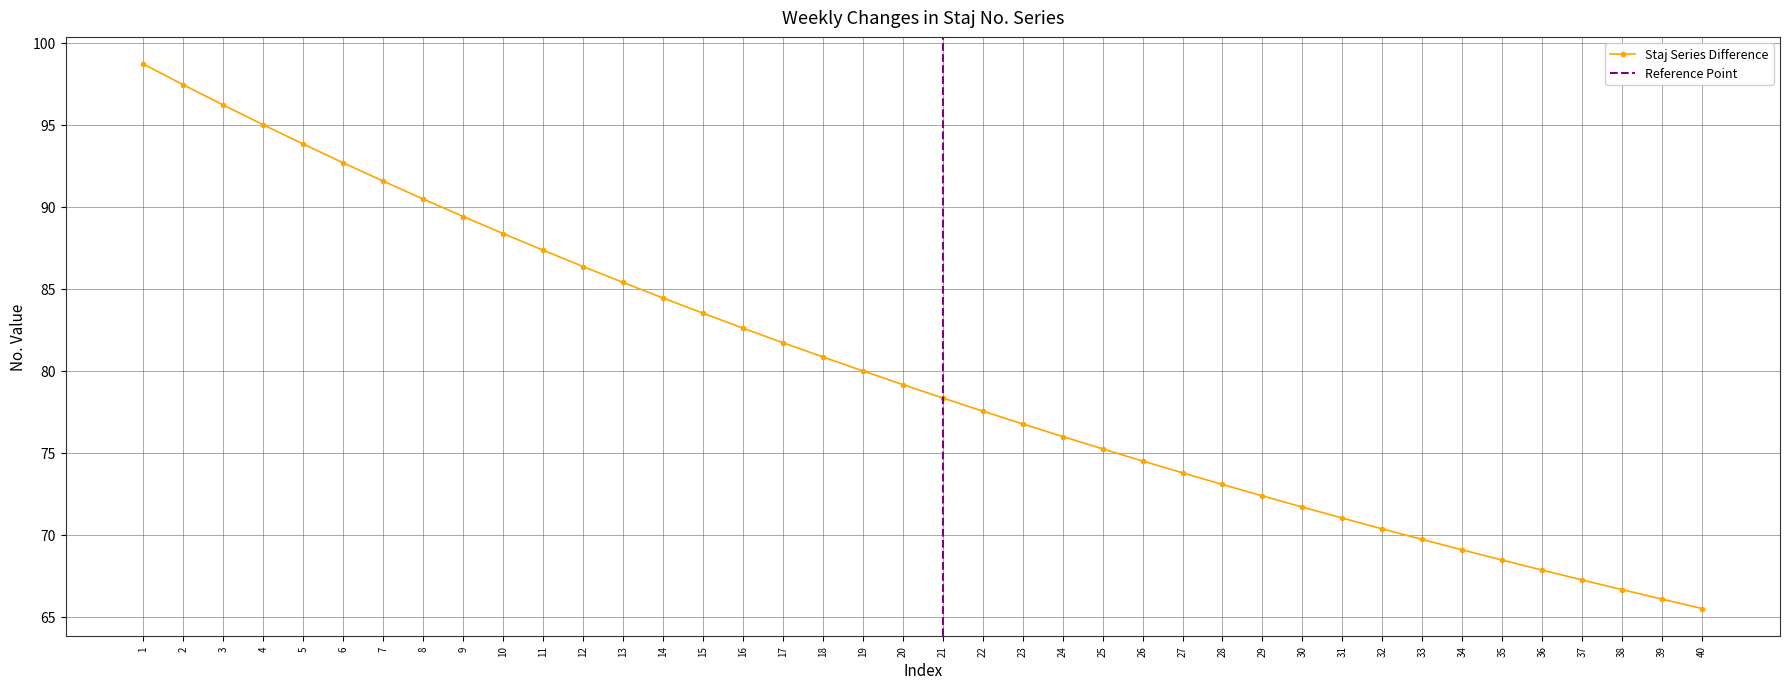

Between 21 and 15, which is larger?

15